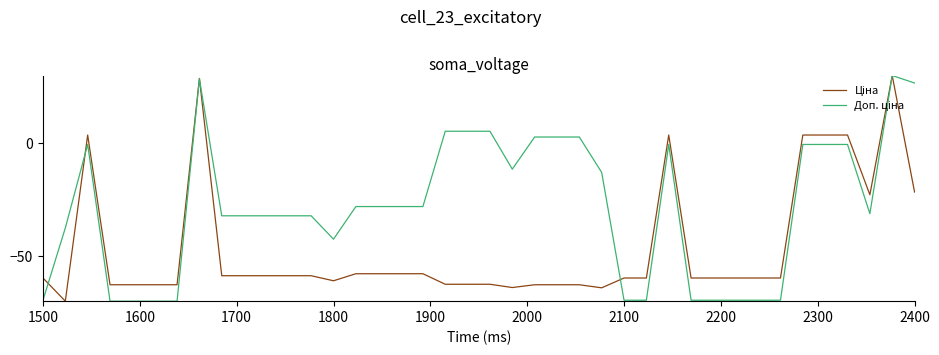

What is the minimum value shown in the chart?

-70.0